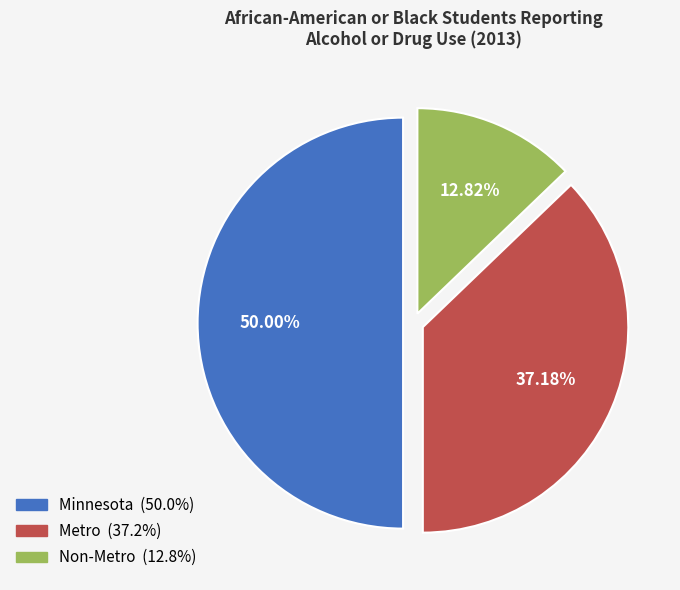

Approximately how many times larger is the value at Metro compared to Minnesota?

0.7